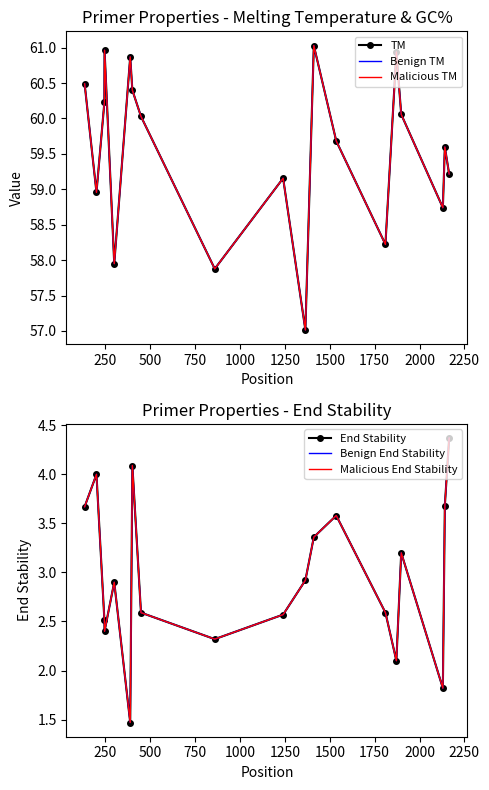

True or false: Malicious End Stability and End Stability intersect in this chart.

False